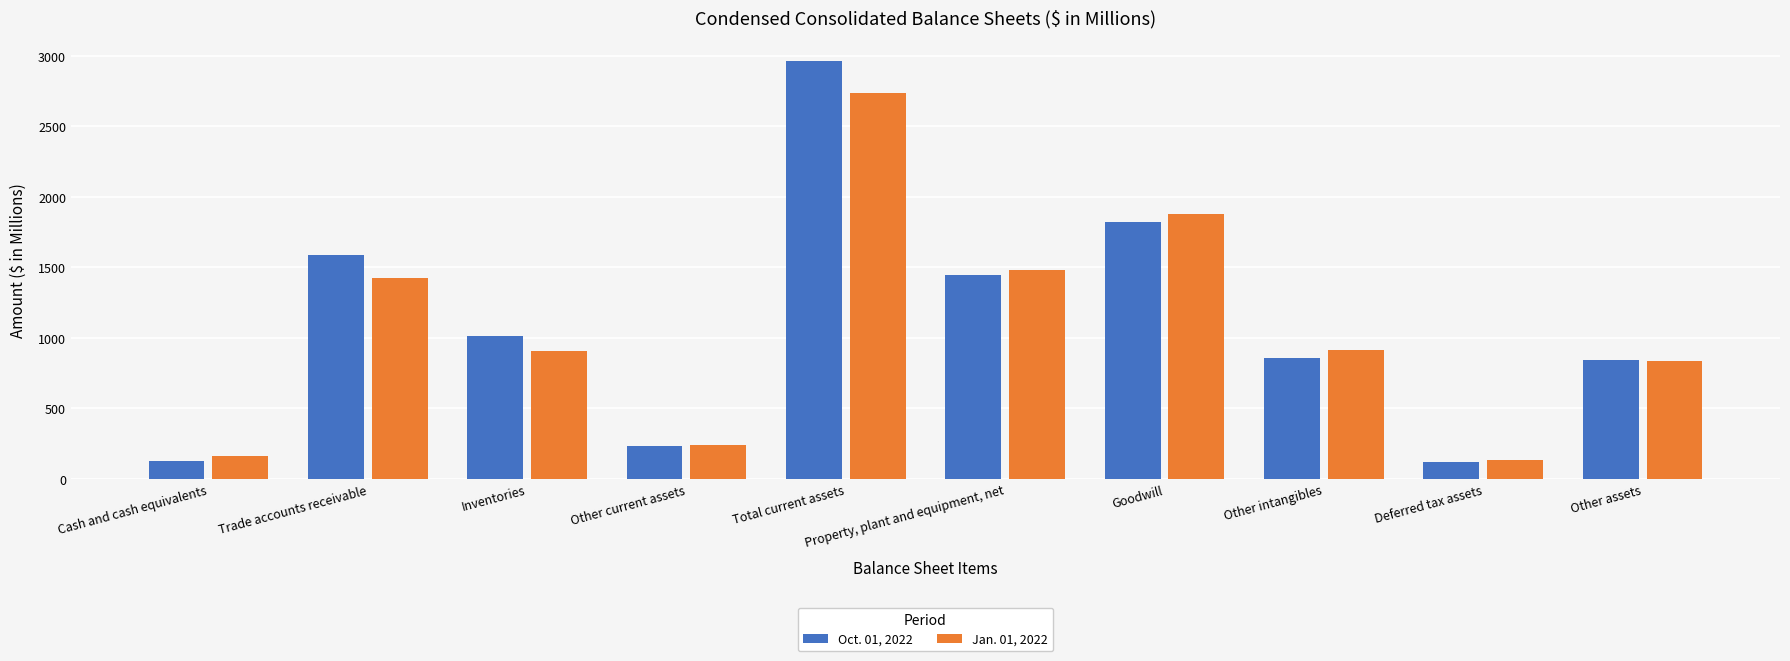

The Oct. 01, 2022 series shows 1014.4 at Inventories. True or false?

True